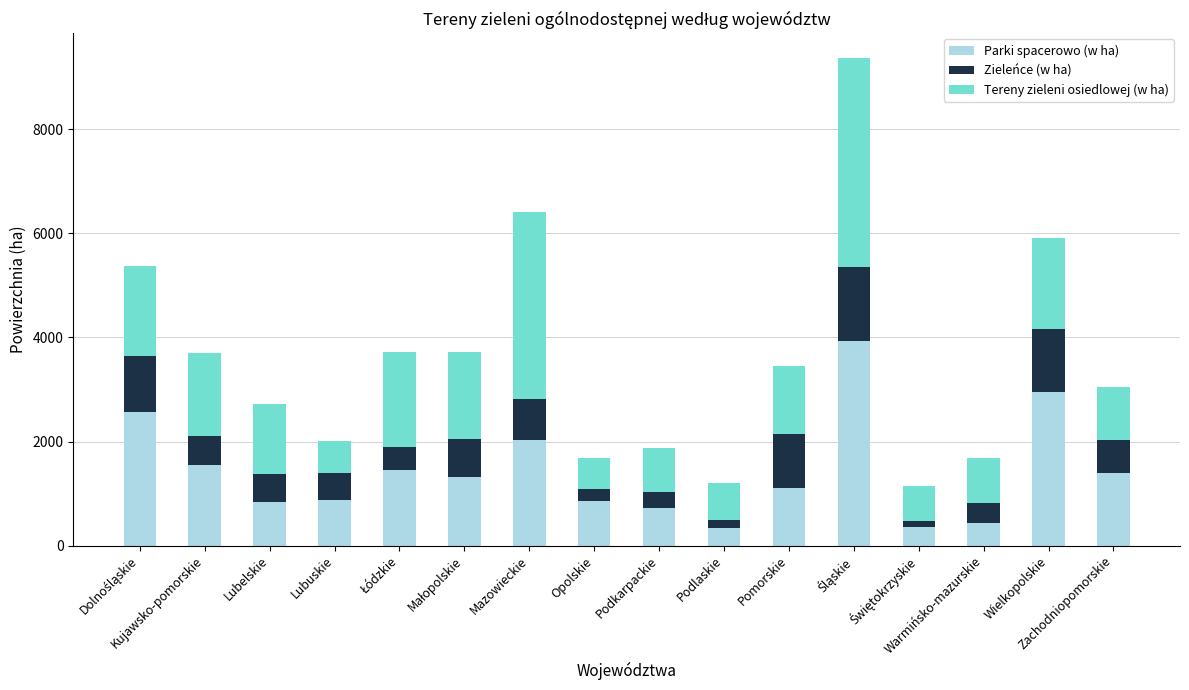

Does the chart contain stacked bars?

Yes